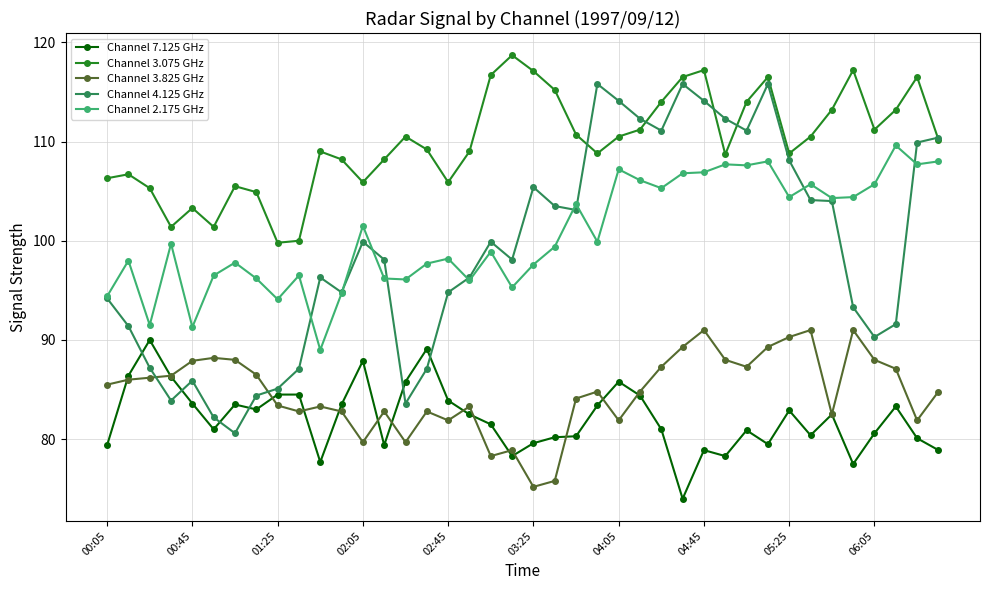

What is the minimum value shown in the chart?

74.0